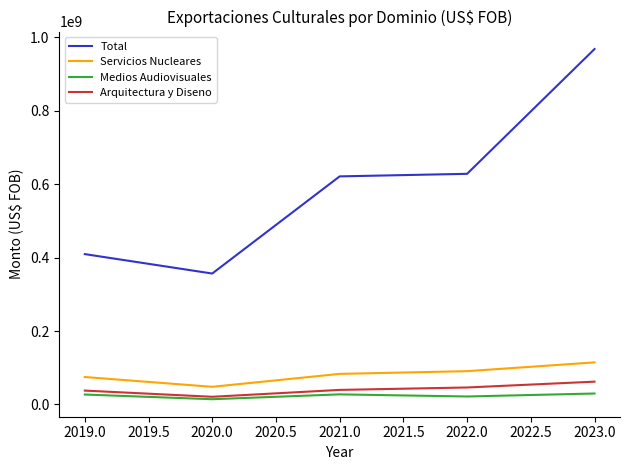

True or false: Servicios Nucleares and Arquitectura y Diseno cross at least once.

False